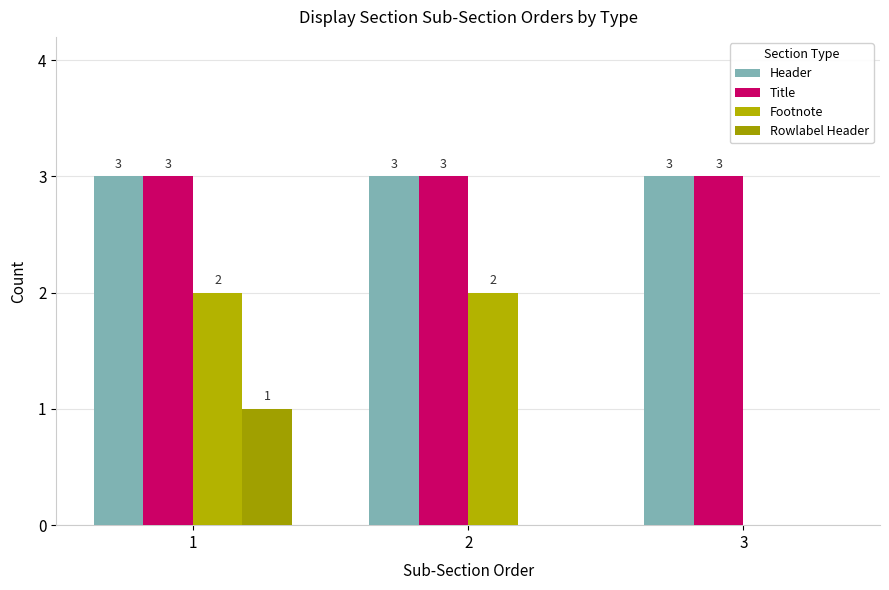

The value of Title at 3 is 1. True or false?

False